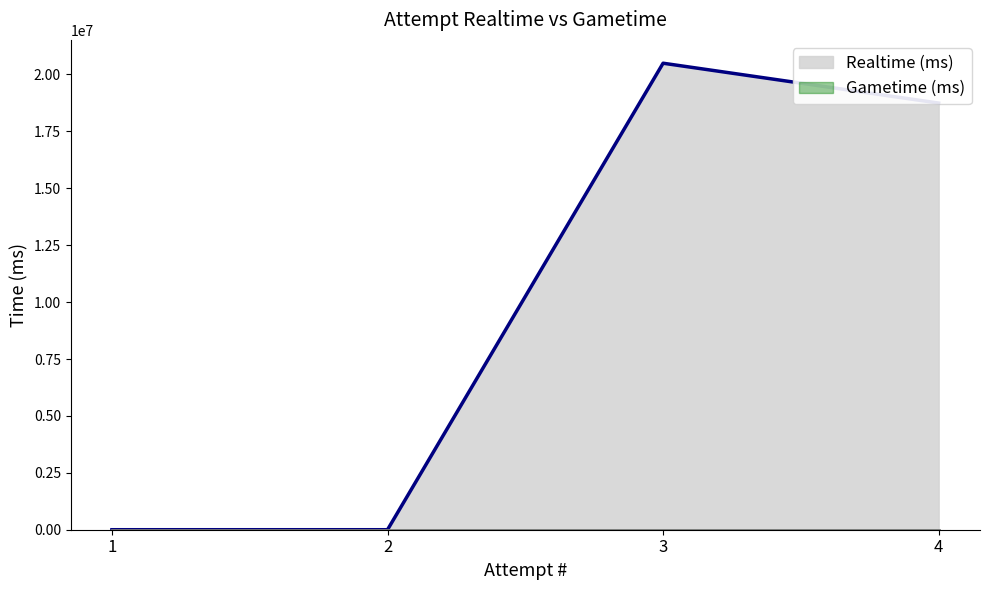

What is the greatest value displayed?

20494230